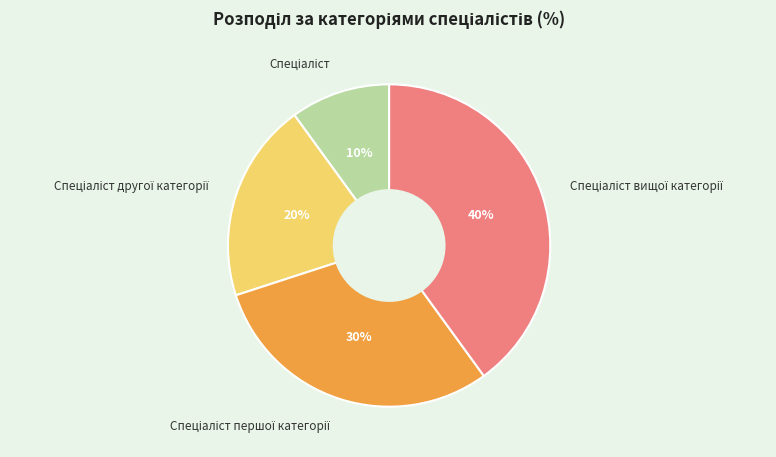

How many slices are in this pie chart?

4